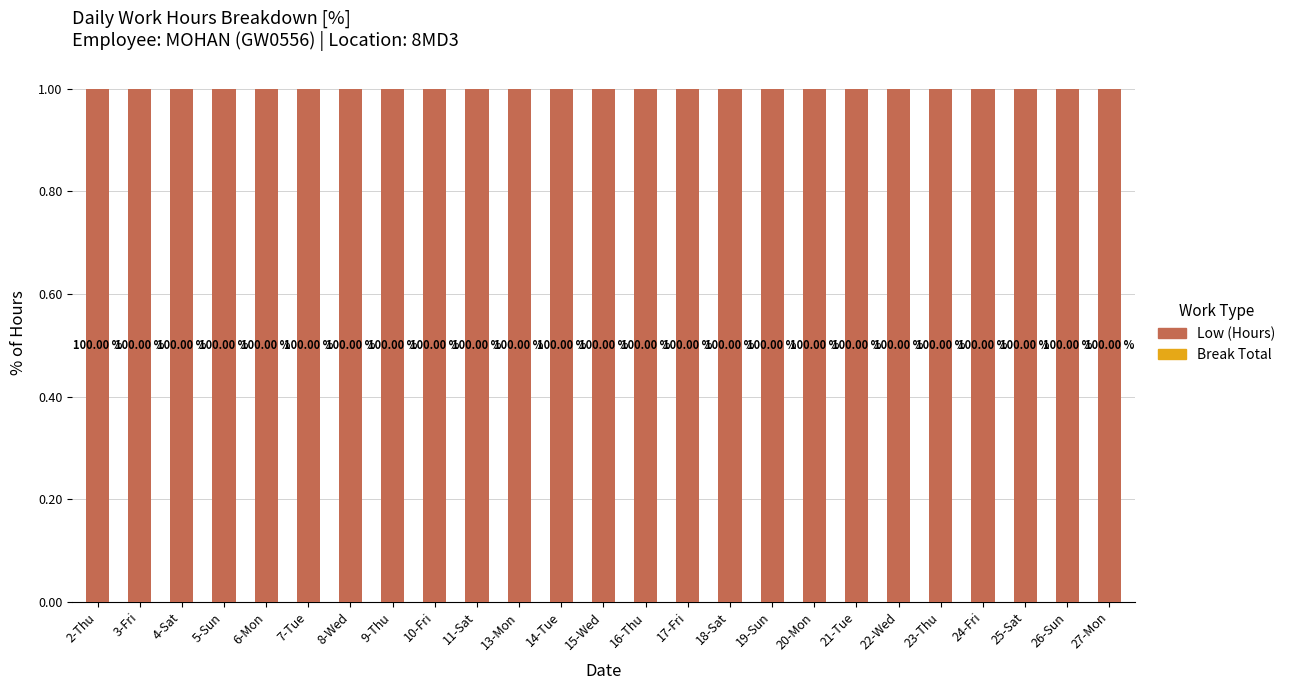

Reading left to right, extract all data points from this chart.

Break Total: 0	0	0	0	0	0	0	0	0	0	0	0	0	0	0	0	0	0	0	0	0	0	0	0	0
Low (Hours): 1	1	1	1	1	1	1	1	1	1	1	1	1	1	1	1	1	1	1	1	1	1	1	1	1